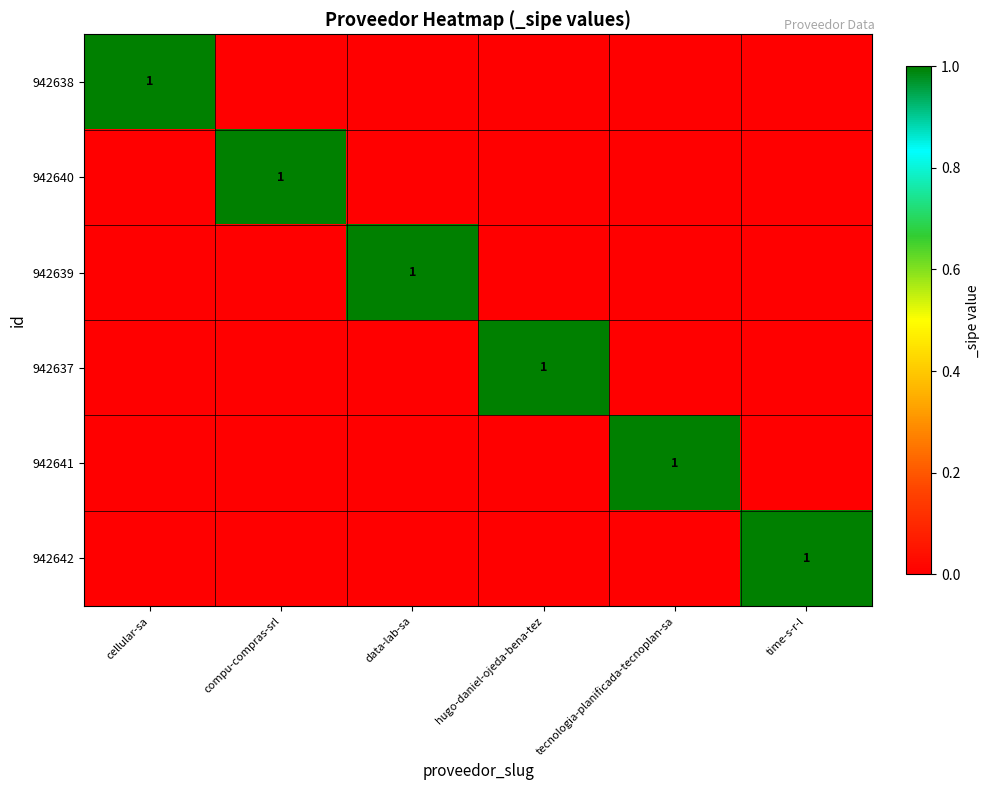

What is the maximum value for 942637?

1